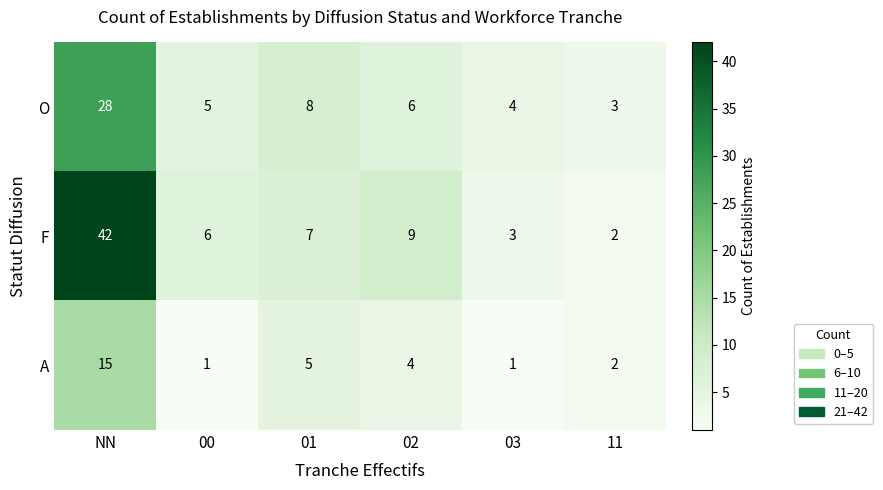

What is the highest value of the A series?

15